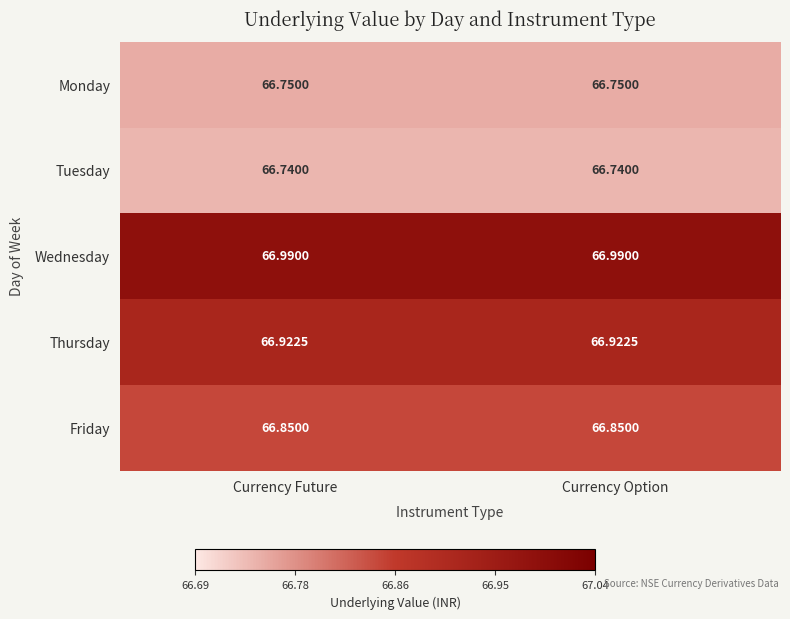

Is the value of Tuesday at Currency Future greater than the value of Monday at Currency Option?

No